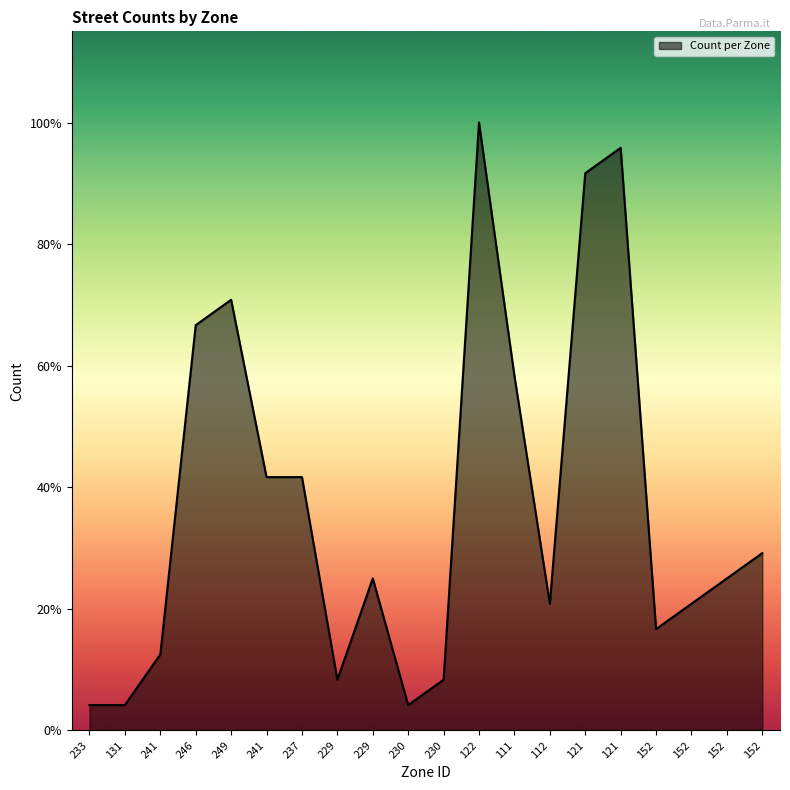

Does the chart have visible grid lines?

No